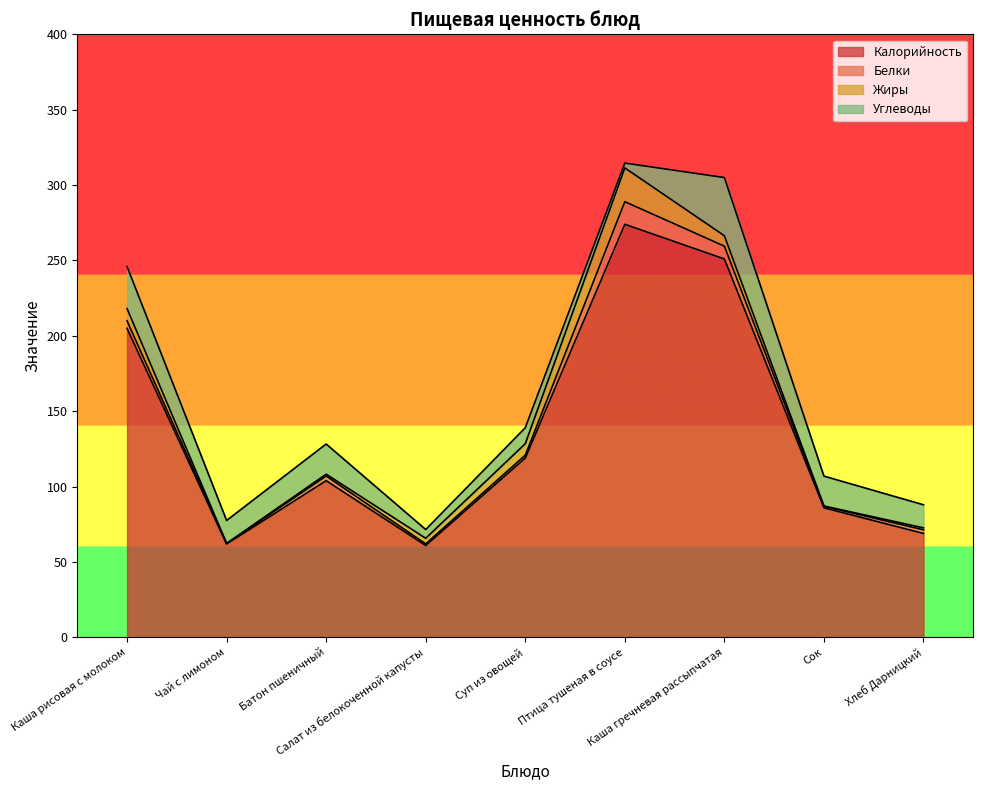

Reading left to right, what are all the values shown in this chart?

Калорийность: Каша рисовая с молоком=205.0	Чай с лимоном=62.0	Батон пшеничный=104.0	Салат из белокоченной капусты=61.0	Суп из овощей=119.0	Птица тушеная в соусе=274.0	Каша гречневая рассыпчатая=251.0	Сок=86.0	Хлеб Дарницкий=69.0
Белки: Каша рисовая с молоком=5.0	Чай с лимоном=0.3	Батон пшеничный=3.1	Салат из белокоченной капусты=1.1	Суп из овощей=1.9	Птица тушеная в соусе=15.0	Каша гречневая рассыпчатая=8.5	Сок=1.0	Хлеб Дарницкий=2.4
Жиры: Каша рисовая с молоком=8.1	Чай с лимоном=0.1	Батон пшеничный=1.2	Салат из белокоченной капусты=3.7	Суп из овощей=7.6	Птица тушеная в соусе=22.4	Каша гречневая рассыпчатая=6.9	Сок=0.2	Хлеб Дарницкий=1.3
Углеводы: Каша рисовая с молоком=27.9	Чай с лимоном=15.2	Батон пшеничный=20.0	Салат из белокоченной капусты=5.8	Суп из овощей=10.6	Птица тушеная в соусе=3.2	Каша гречневая рассыпчатая=38.6	Сок=19.8	Хлеб Дарницкий=15.3